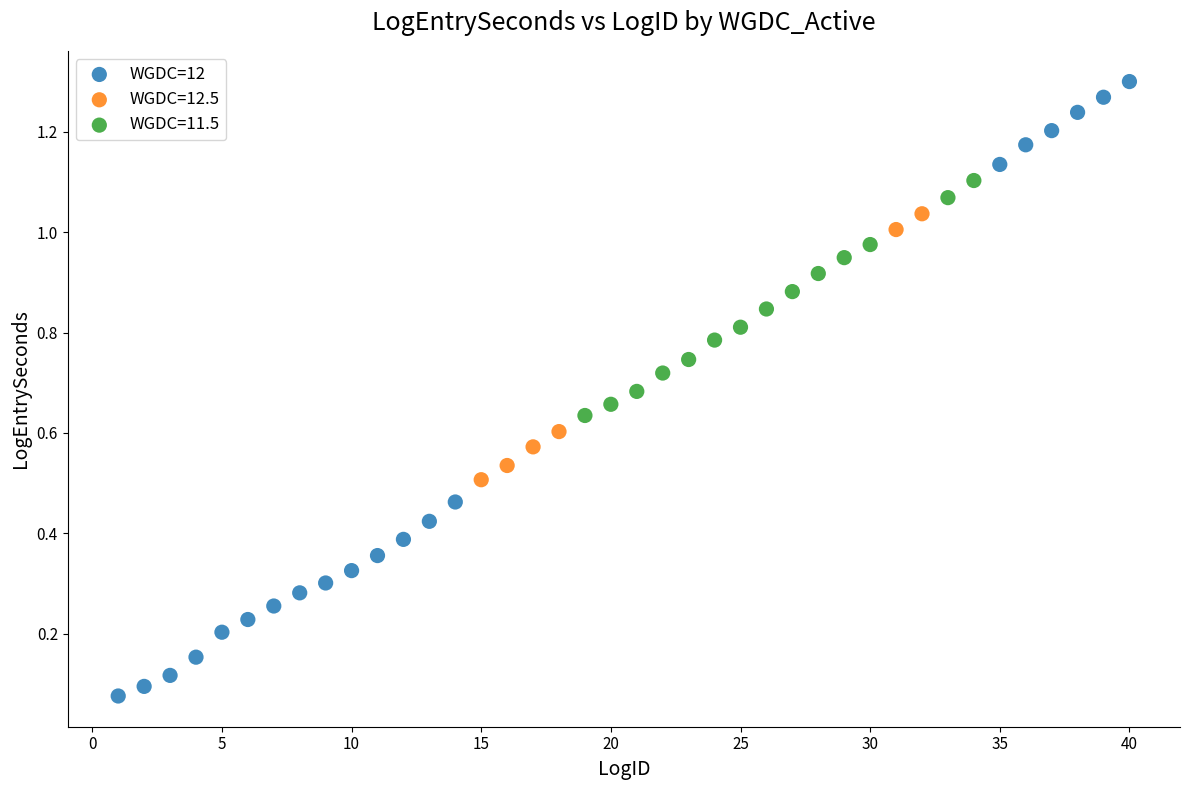

Which series reaches the minimum Y coordinate?

WGDC=12